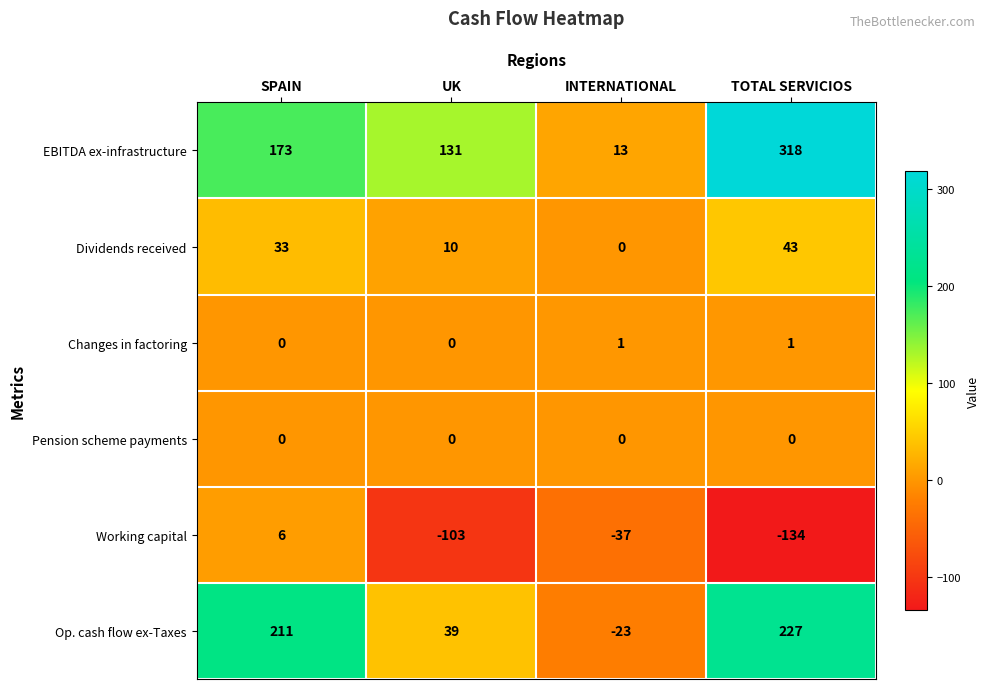

At which category is the sum across all series the highest?

TOTAL SERVICIOS